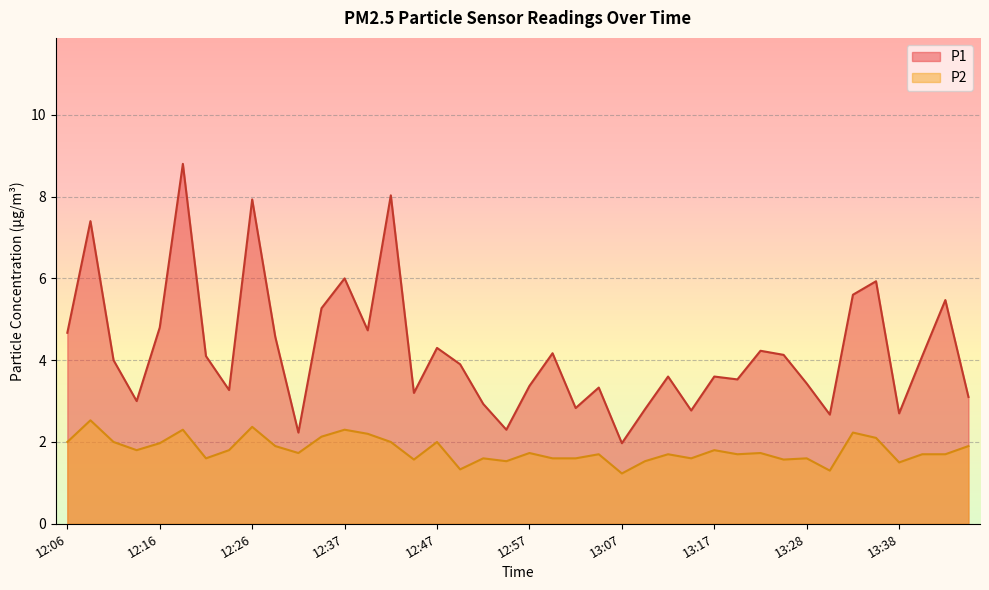

At which label does P2 reach its minimum?

13:07